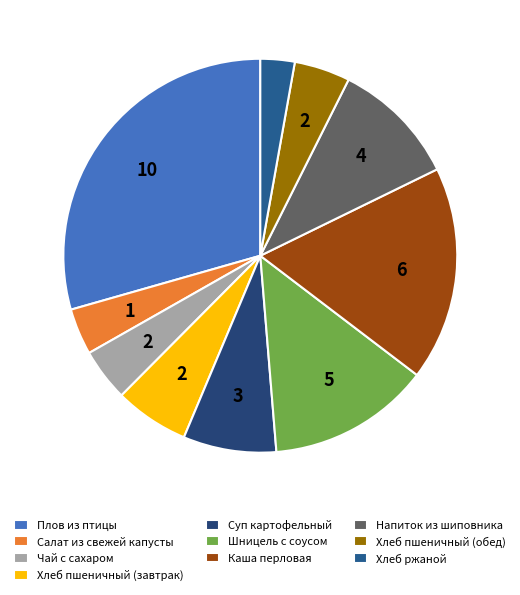

Which has a higher value, Салат из свежей капусты or Суп картофельный?

Суп картофельный